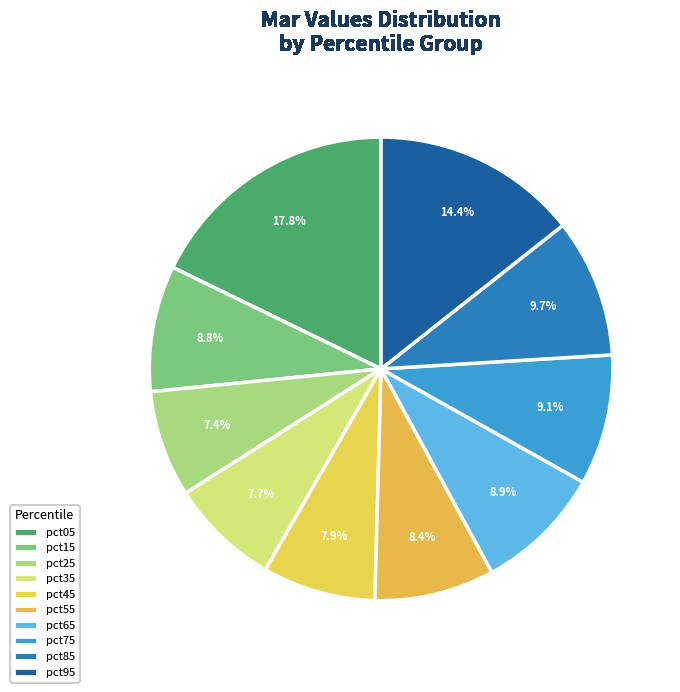

True or false: pct45 accounts for 8% of the total.

True